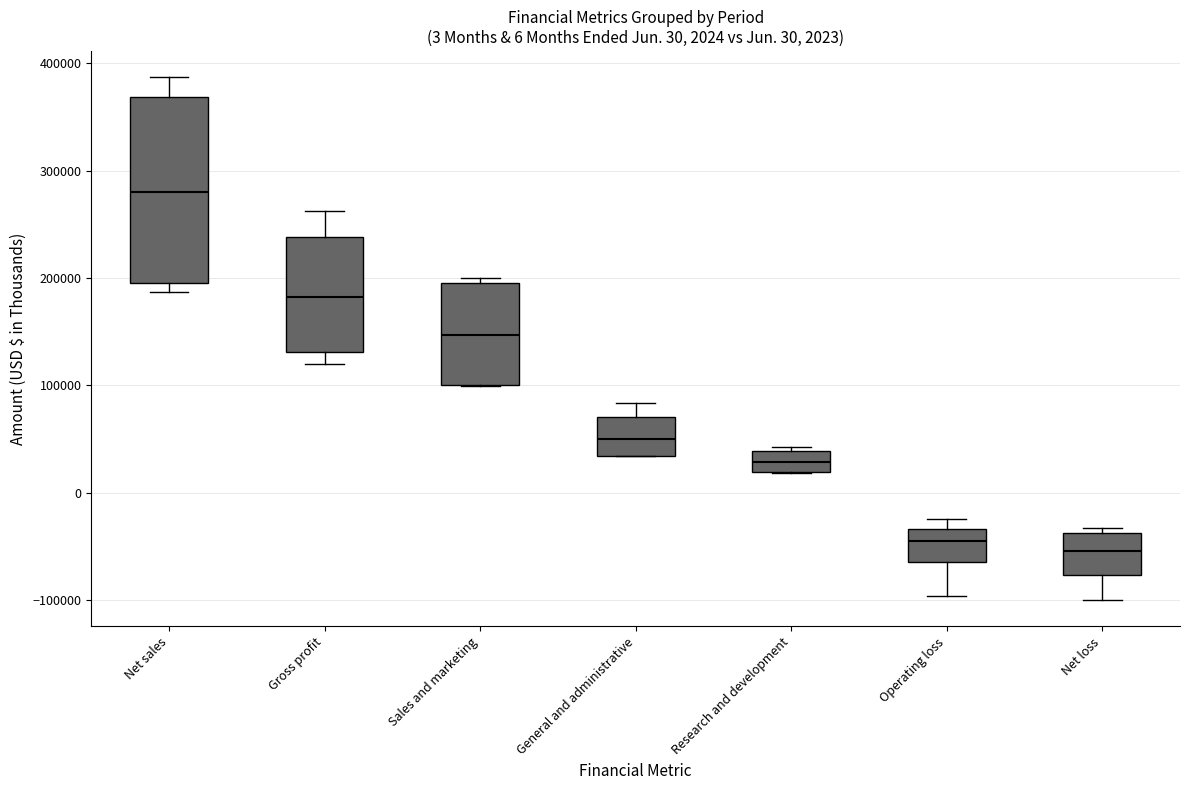

Which box is the tallest, from its lower edge to its upper edge?

Net sales